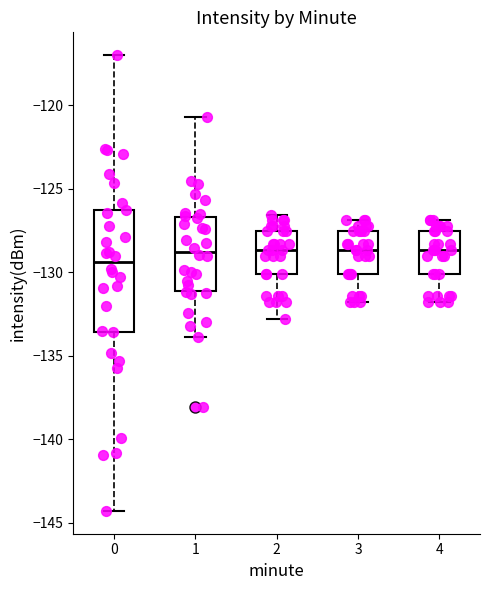

Reading left to right, read every box against the y-axis: the position of its median line, the range the box covers, and the ends of its whiskers. The values are not printed on the chart, so give them approximately, as read against the axis.

0: median -129.5, box -133.5 to -126.5, whiskers -144.5 to -117.0
1: median -129.0, box -131.0 to -126.5, whiskers -134.0 to -120.5
2: median -128.5, box -130.0 to -127.5, whiskers -133.0 to -126.5
3: median -128.5, box -130.0 to -127.5, whiskers -132.0 to -127.0
4: median -128.5, box -130.0 to -127.5, whiskers -132.0 to -127.0